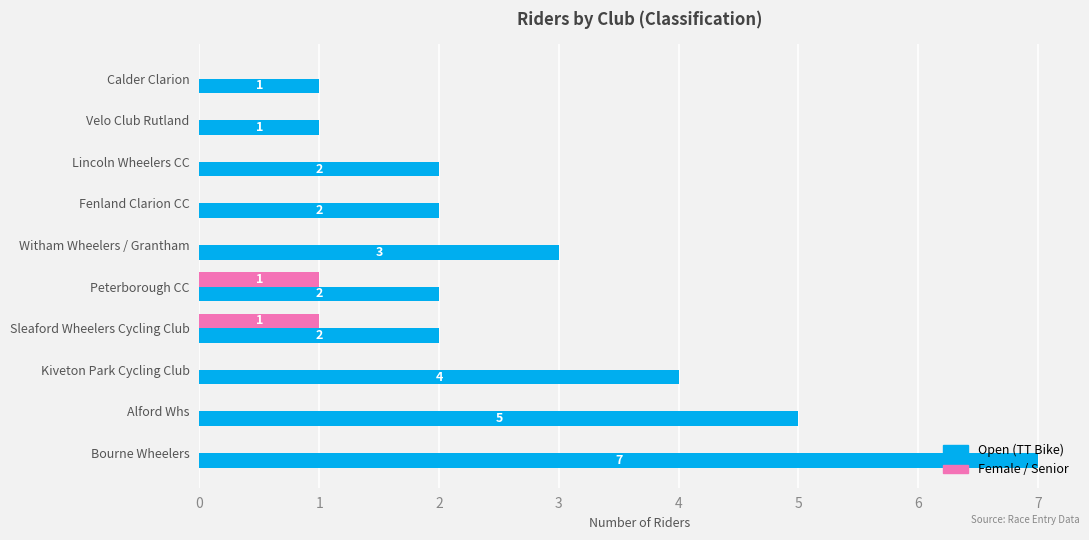

How many Female / Senior values are between 0 and 1?

10